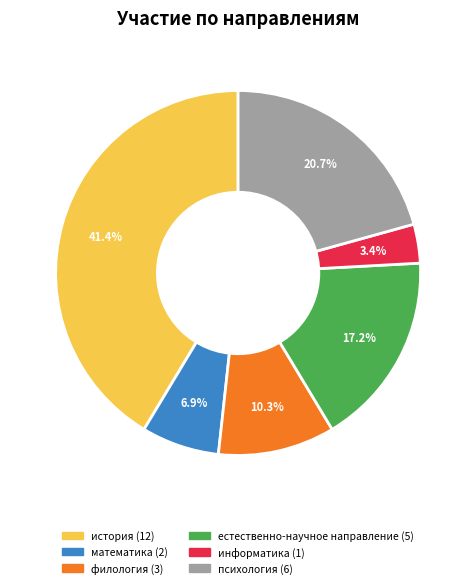

Between естественно-научное направление and филология, which is larger?

естественно-научное направление